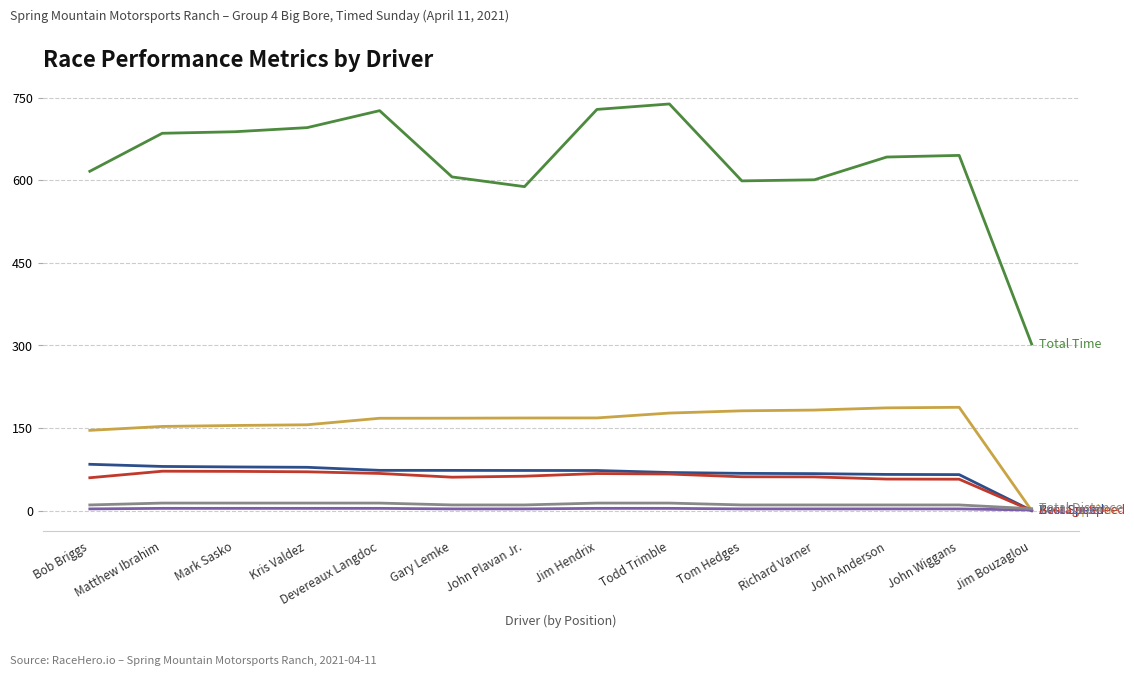

What is the greatest value displayed?

738.4